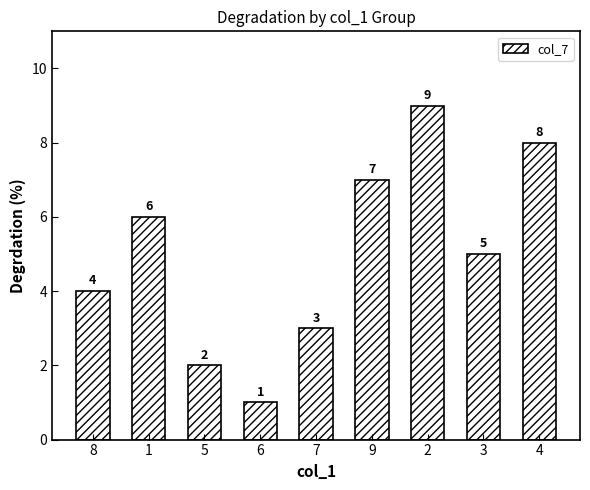

What is the minimum value shown in the chart?

1